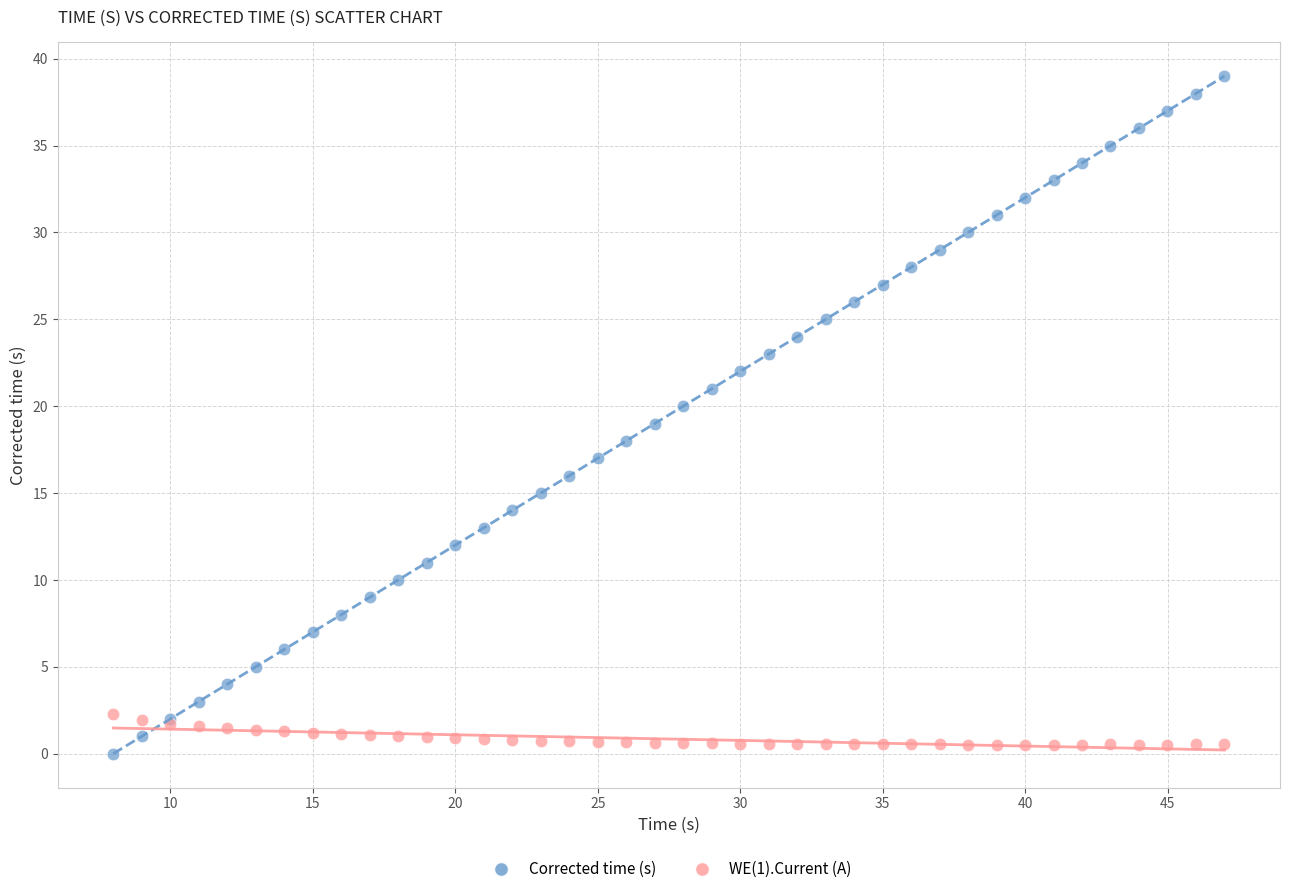

What are all the series names shown in the legend?

Corrected time (s), WE(1).Current (A)